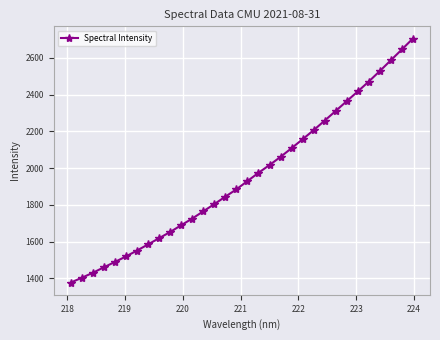

What is the minimum value shown in the chart?

1377.7